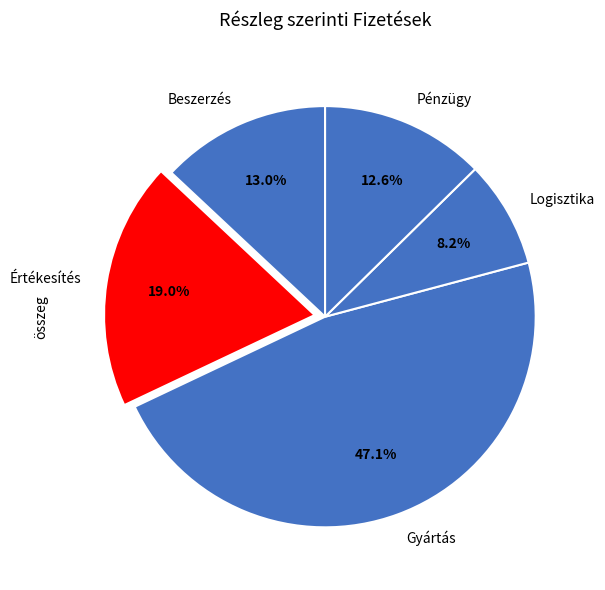

How many slices are in this pie chart?

5